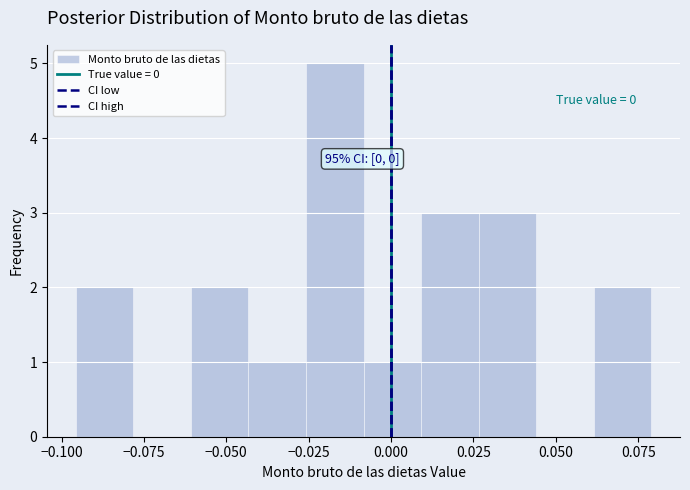

Around what value on the x-axis is the tallest bar? Give the approximate position of its centre, as read against the axis.

-0.015